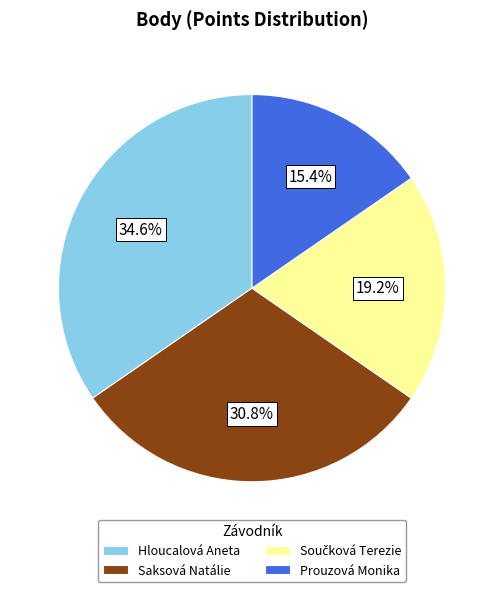

What percentage is the Prouzová Monika slice, to the nearest percent?

15%